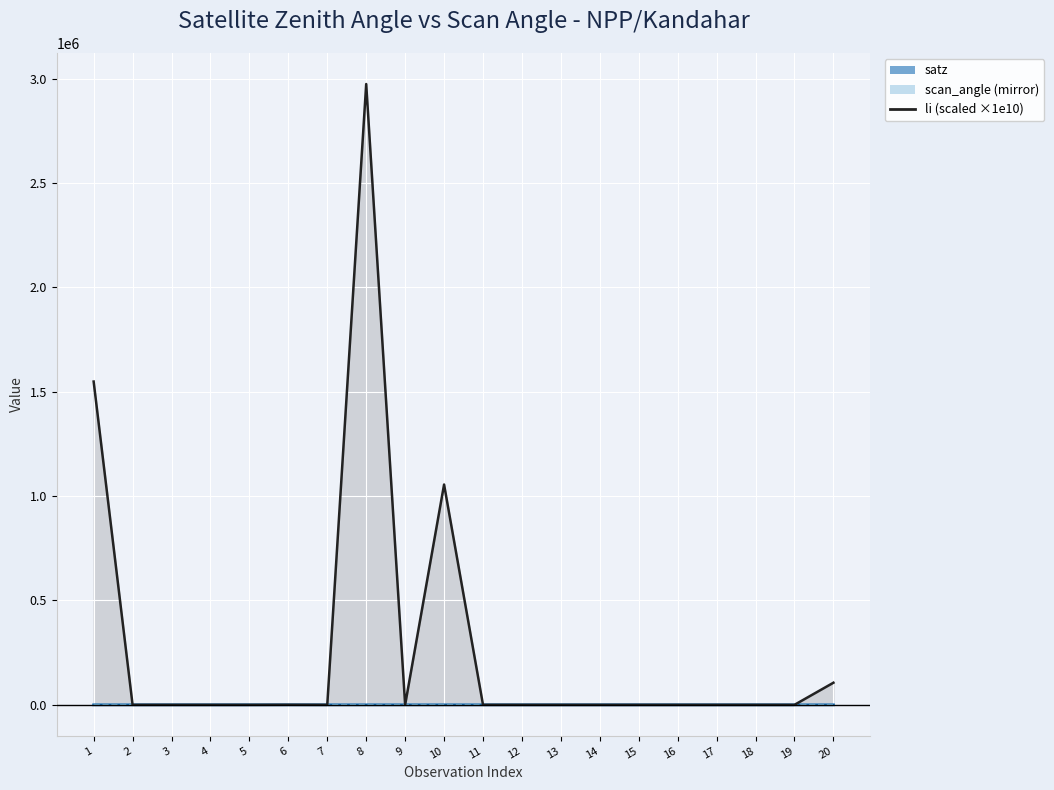

Reading left to right, transcribe all the data shown in this chart.

1549310.6	0.0	0.0	0.0	0.0	367.2	0.0	2975037.8	0.0	1055786.9	79.8	0.0	0.0	0.0	0.0	0.0	0.0	0.0	0.0	105977.4